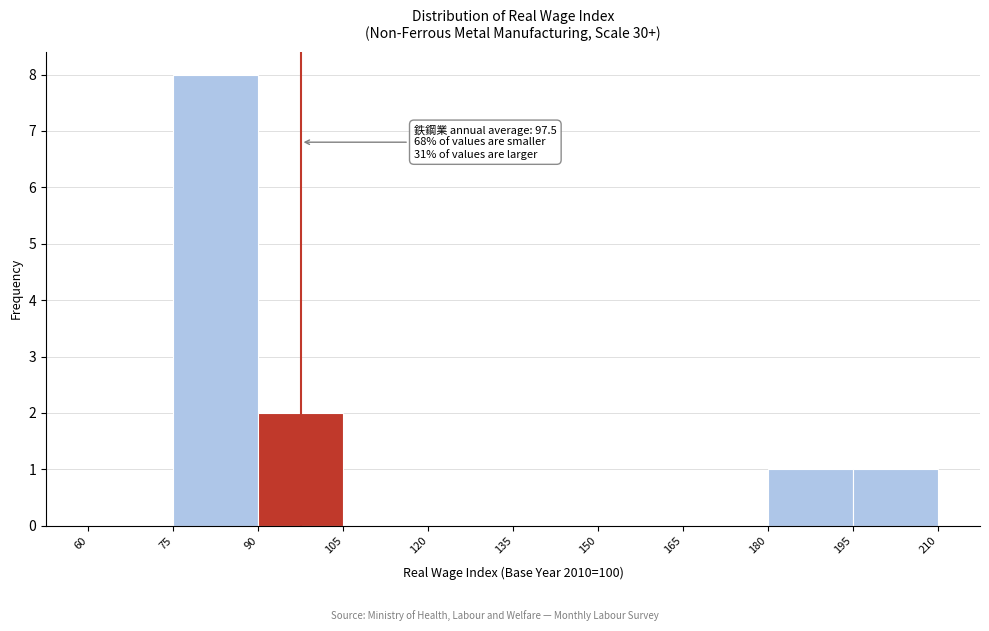

Which range on the x-axis has the tallest bar?

75 to 90